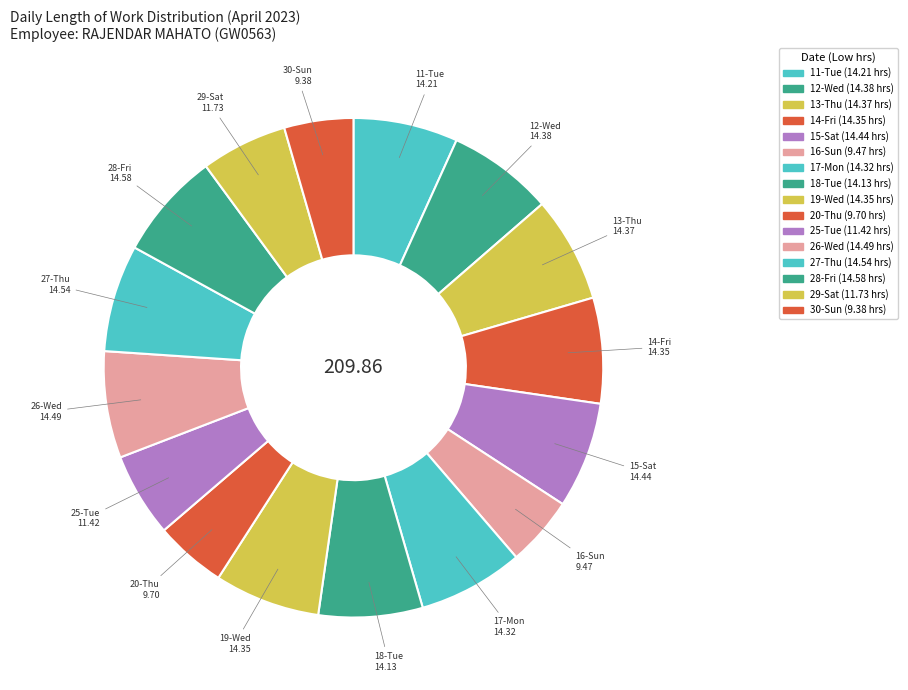

What percentage do 19-Wed and 14-Fri together represent?

13.7%